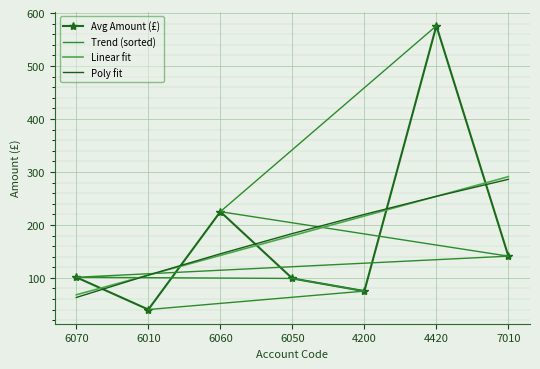

True or false: Trend (sorted) has a value of 101.1 at 6070.

True